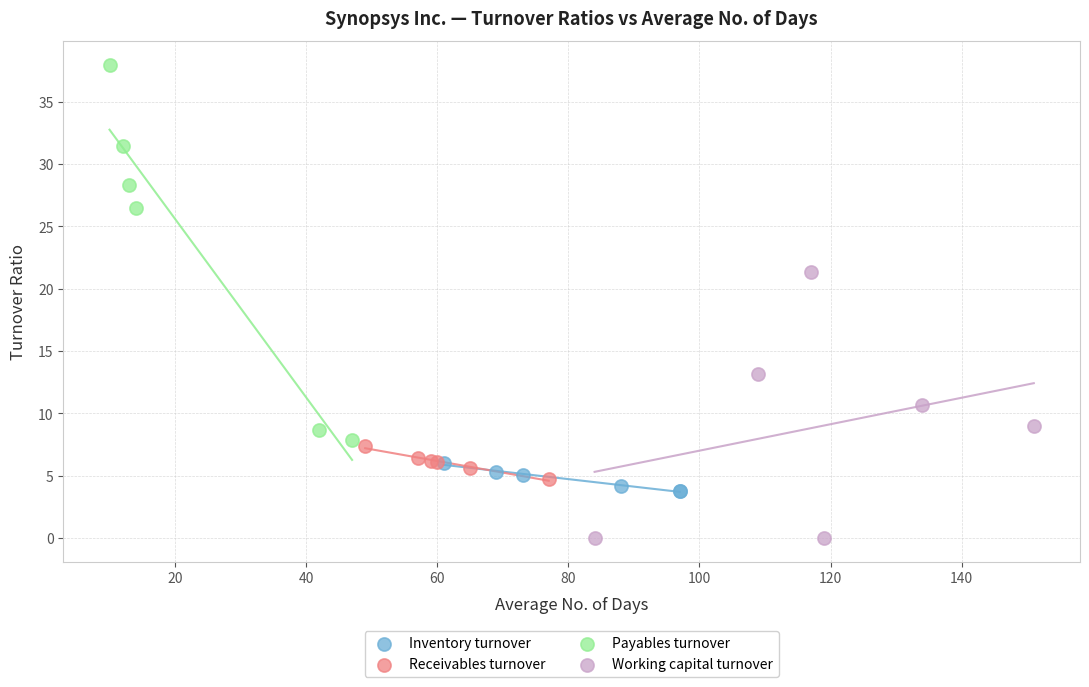

What are all the series names shown in the legend?

Inventory turnover, Receivables turnover, Payables turnover, Working capital turnover